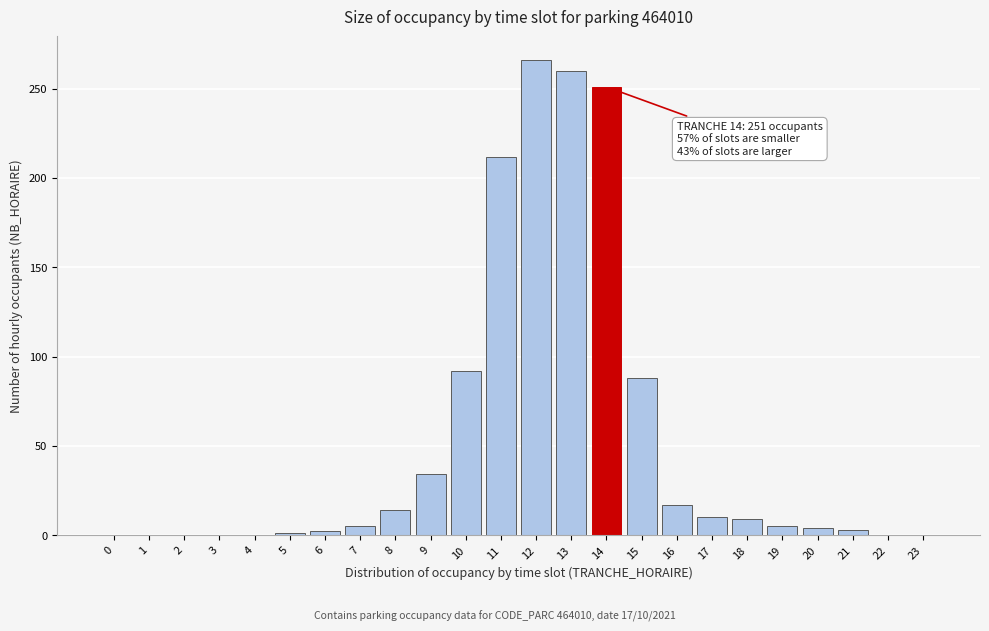

Is it true that the value at 17 is 10?

True